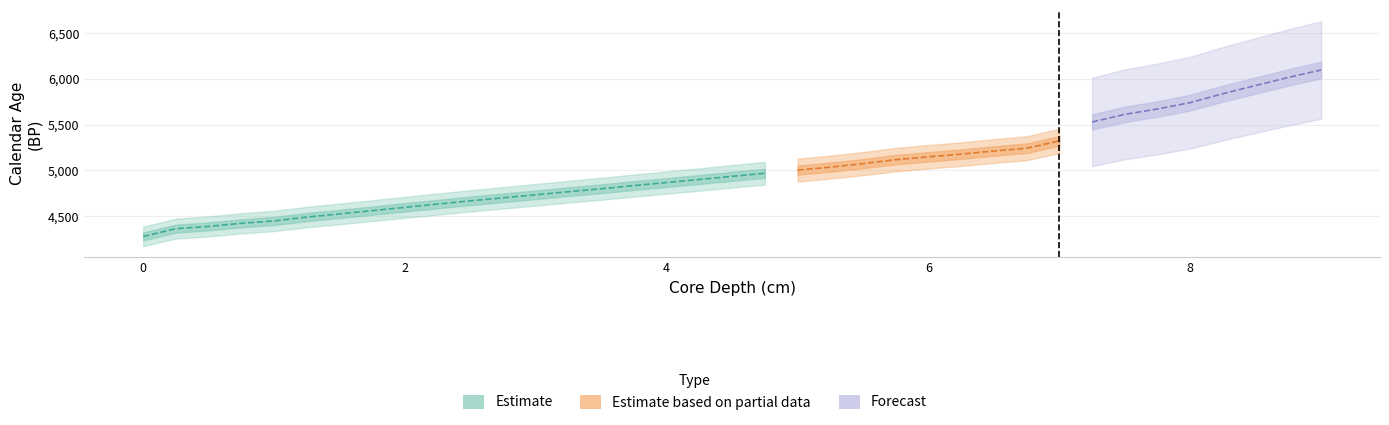

Reading right to left, transcribe all the data shown in this chart.

core_depth: 9.0	8.8	8.5	8.2	8.0	7.8	7.5	7.2	7.0	6.8	6.5	6.2	6.0	5.8	5.5	5.2	5.0	4.8	4.5	4.2	4.0	3.8	3.5	3.2	3.0	2.8	2.5	2.2	2.0	1.8	1.5	1.2	1.0	0.8	0.5	0.2	0.0
calendar_age: 6099.1	6017.3	5928.9	5839.8	5741.7	5672.2	5613.2	5529.8	5323.0	5242.5	5212.2	5178.1	5149.1	5117.7	5073.9	5035.7	5003.2	4968.5	4935.0	4900.5	4867.6	4834.0	4799.1	4767.1	4733.0	4700.2	4667.0	4631.7	4595.8	4559.6	4524.0	4489.3	4446.8	4420.9	4387.4	4362.5	4277.5